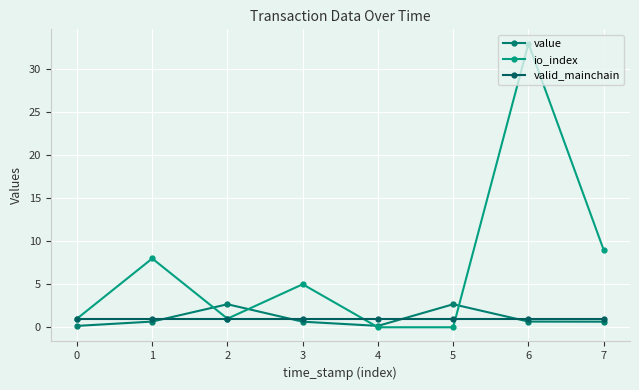

Which series changed the most between 5 and 6?

io_index